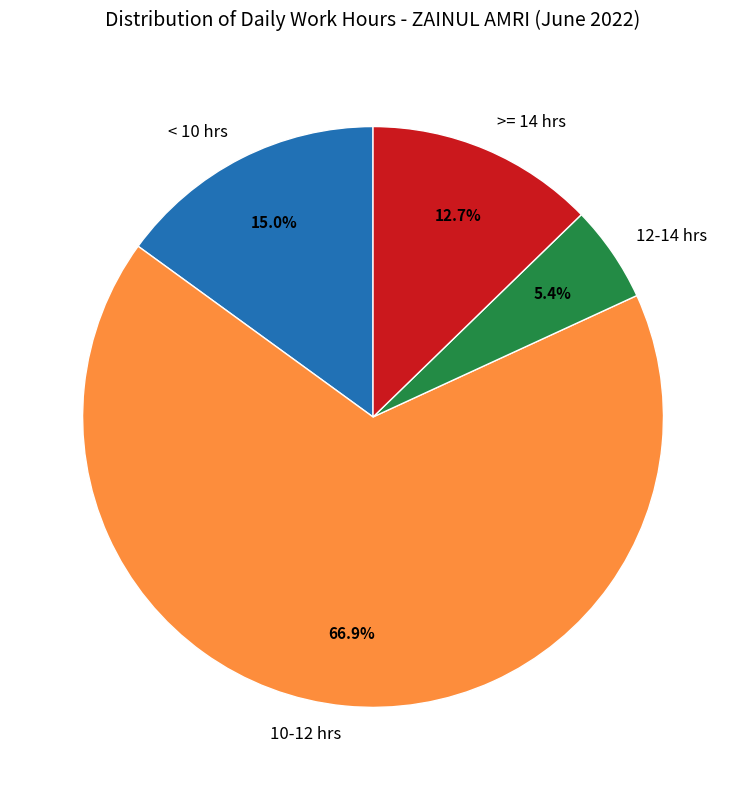

Is there a majority slice in this chart?

Yes